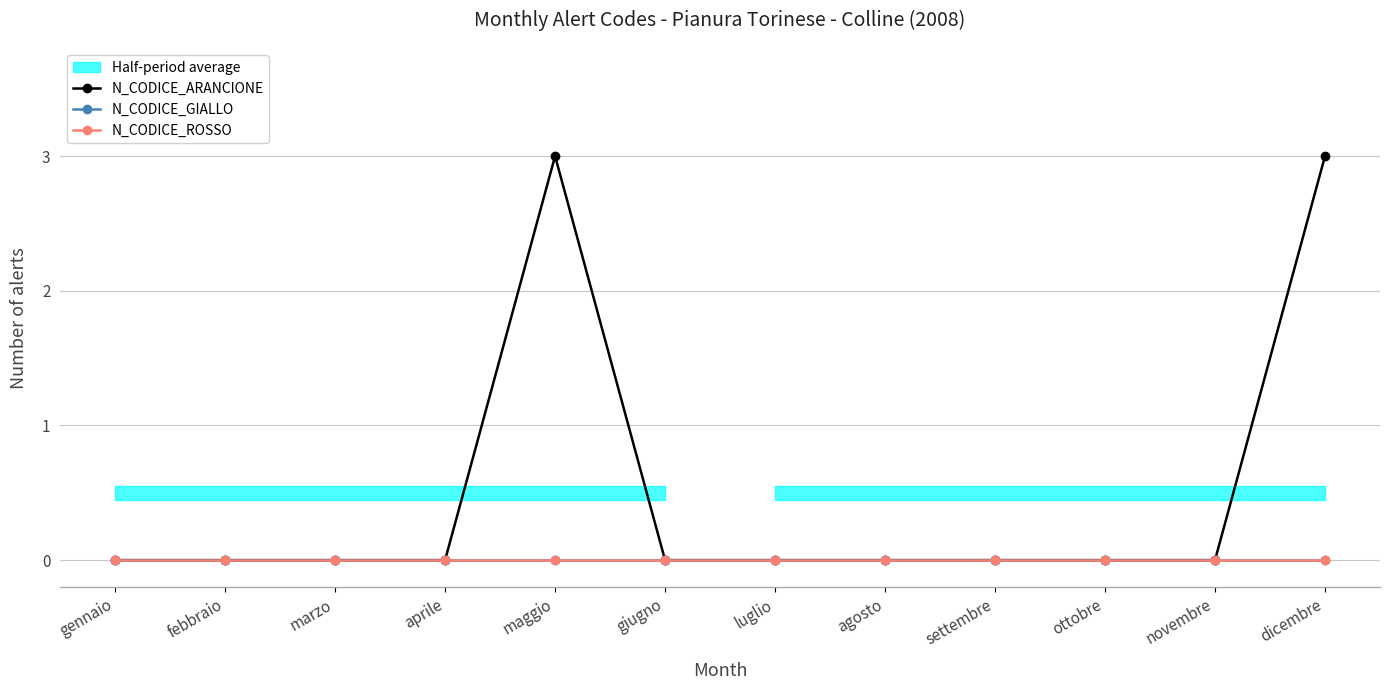

Reading left to right, extract all data points from this chart.

N_CODICE_ARANCIONE: 0	0	0	0	3	0	0	0	0	0	0	3
N_CODICE_GIALLO: 0	0	0	0	0	0	0	0	0	0	0	0
N_CODICE_ROSSO: 0	0	0	0	0	0	0	0	0	0	0	0